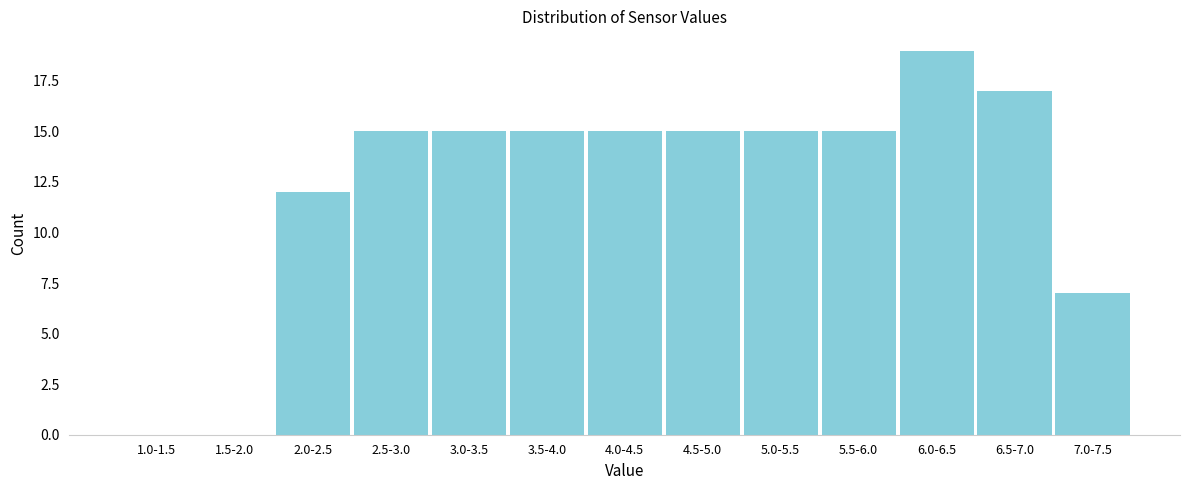

Reading right to left, extract all data points from this chart.

7.0-7.5=7	6.5-7.0=17	6.0-6.5=19	5.5-6.0=15	5.0-5.5=15	4.5-5.0=15	4.0-4.5=15	3.5-4.0=15	3.0-3.5=15	2.5-3.0=15	2.0-2.5=12	1.5-2.0=0	1.0-1.5=0